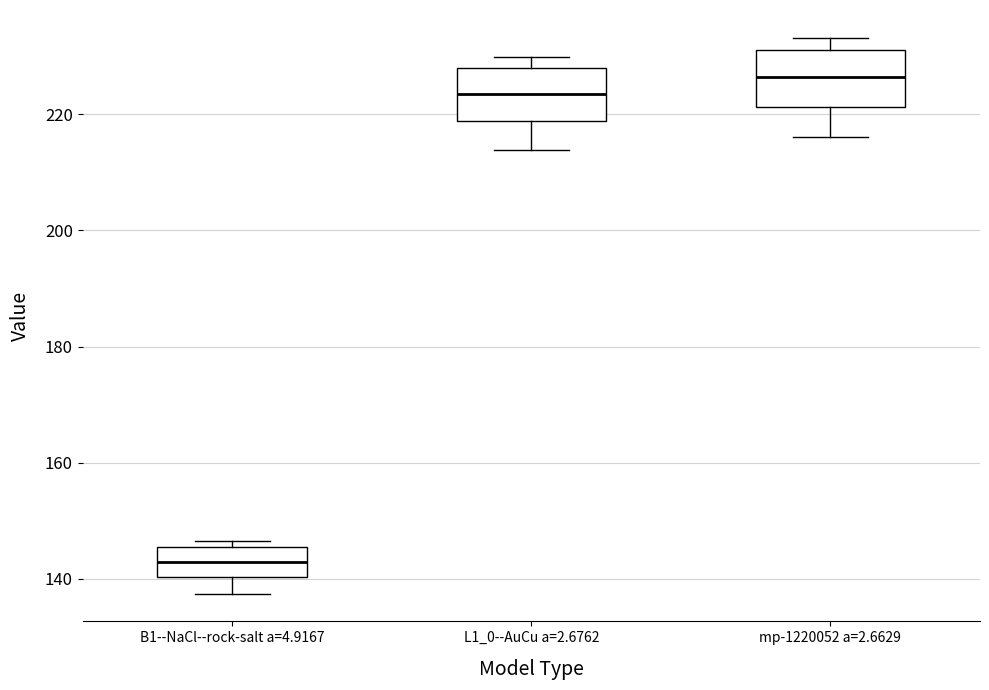

Which box's median line is the highest?

mp-1220052 a=2.6629